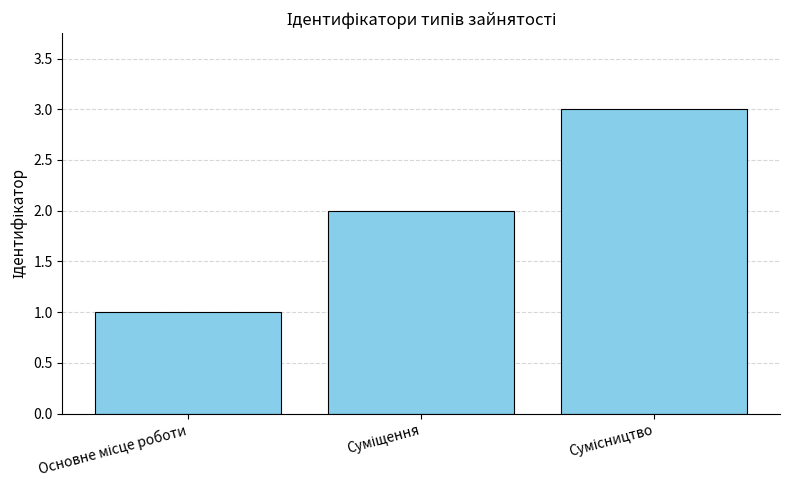

What is the sum of all values?

6